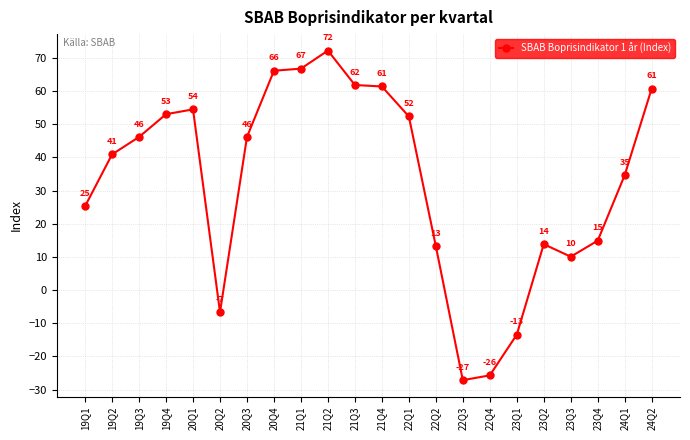

What is the minimum value shown in the chart?

-27.2